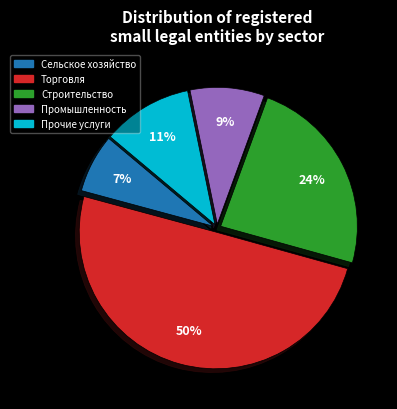

To the nearest percent, what is the difference between the largest and smallest slice percentages?

43%